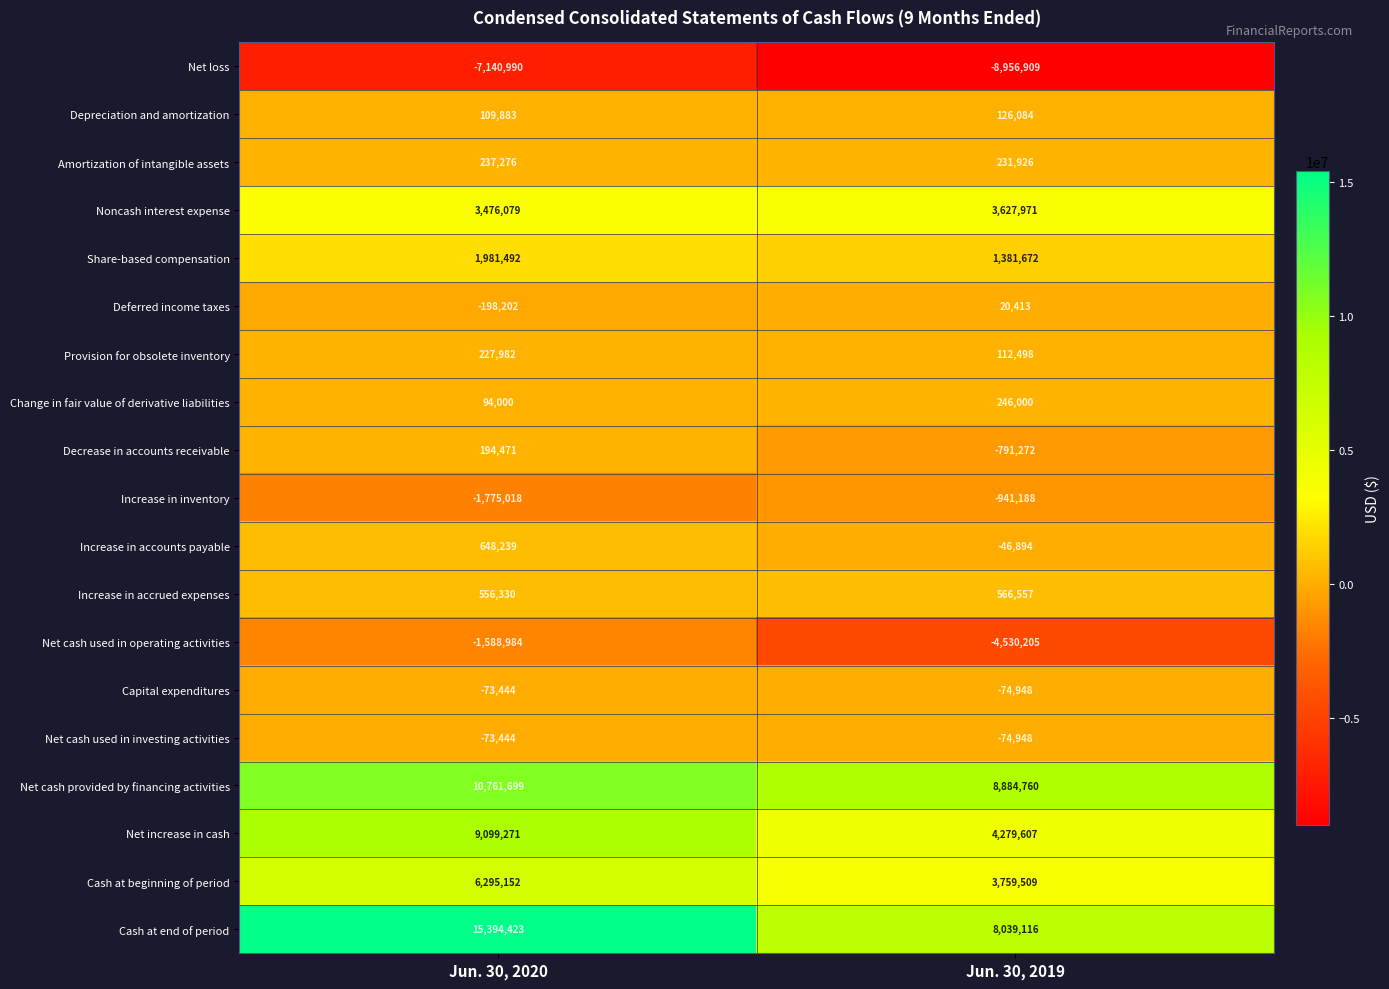

At which category is the sum across all series the highest?

Jun. 30, 2020